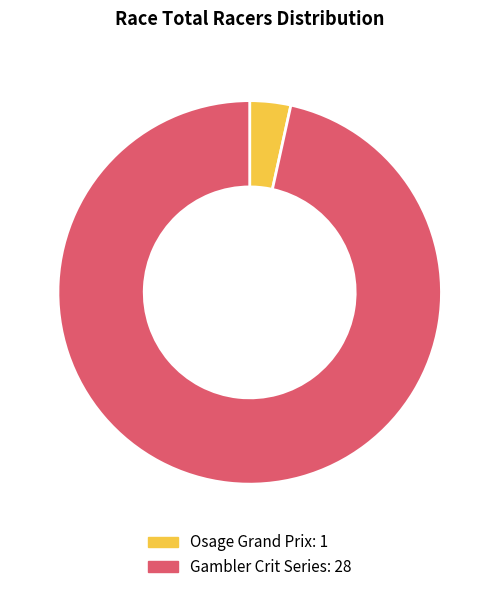

Do Gambler Crit Series and Osage Grand Prix together represent more than half of the pie?

Yes